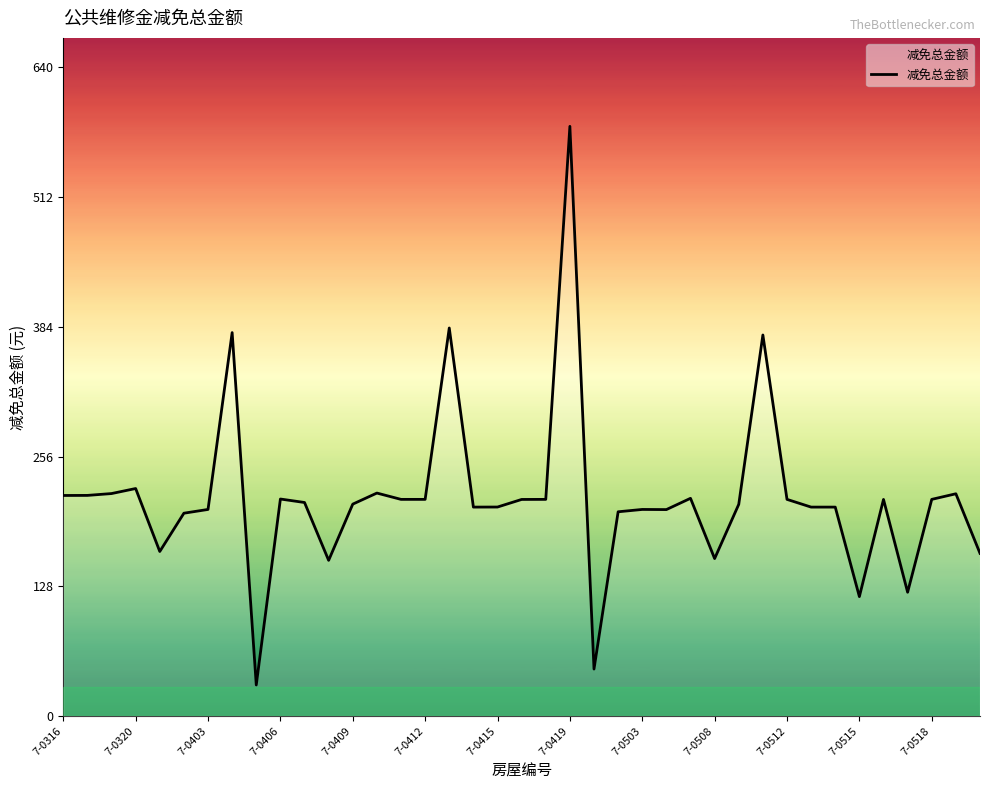

What is the smallest value displayed?

30.7